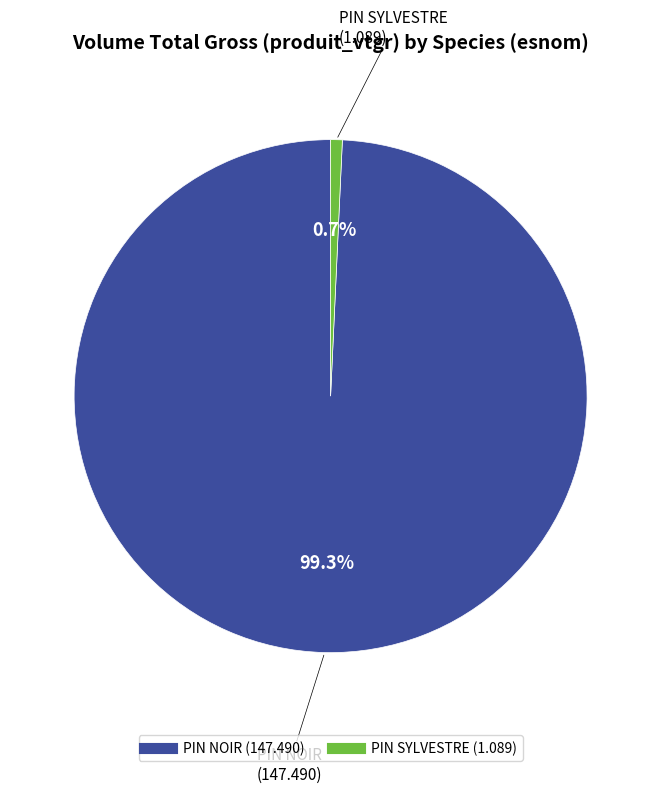

To the nearest percent, what percentage of the pie is PIN NOIR?

99%